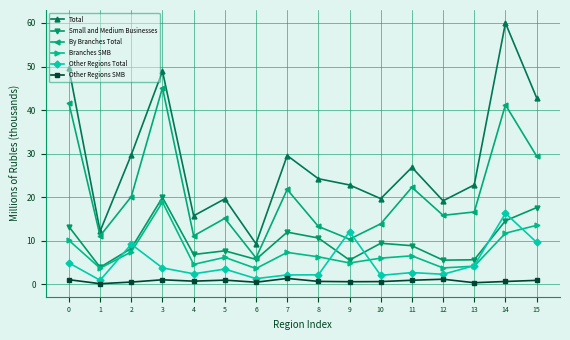

What is the difference between the Other Regions SMB values at 15 and 10?

0.3